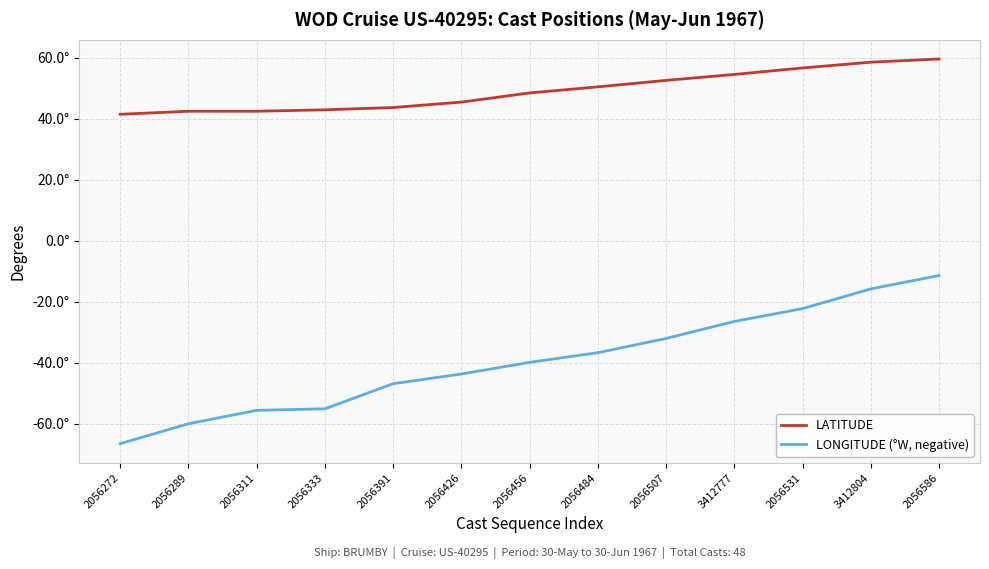

Does the chart display data point markers on the line(s)?

No